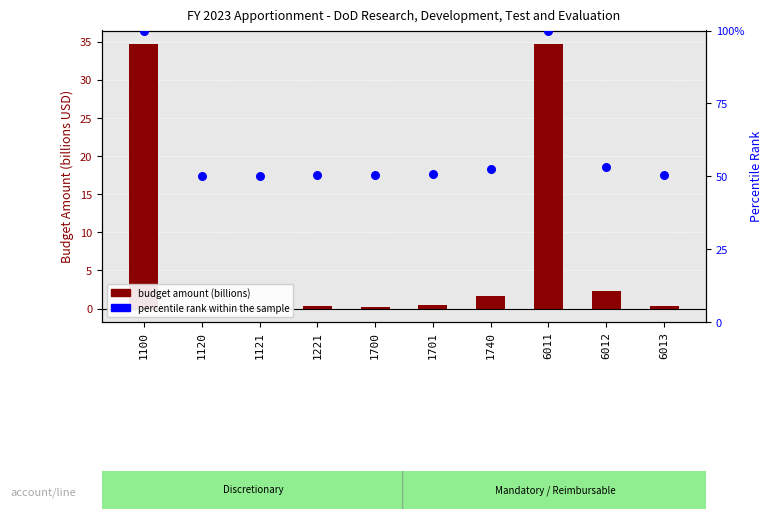

Which series contains the highest Y value?

percentile rank within the sample